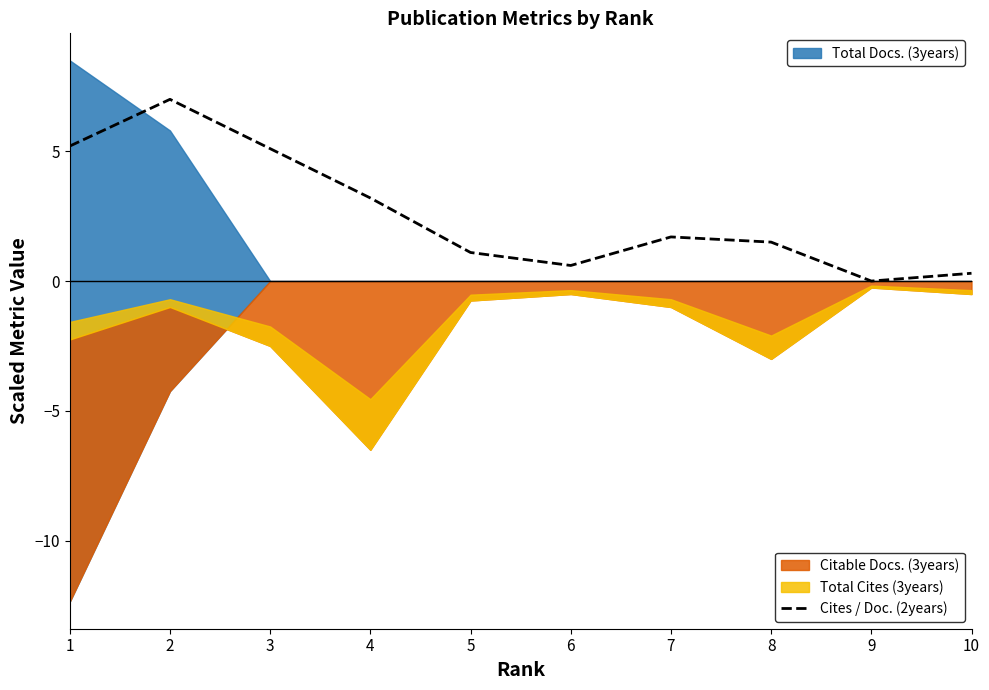

Is it true that Cites / Doc. (2years) equals 2.8 at 7?

False